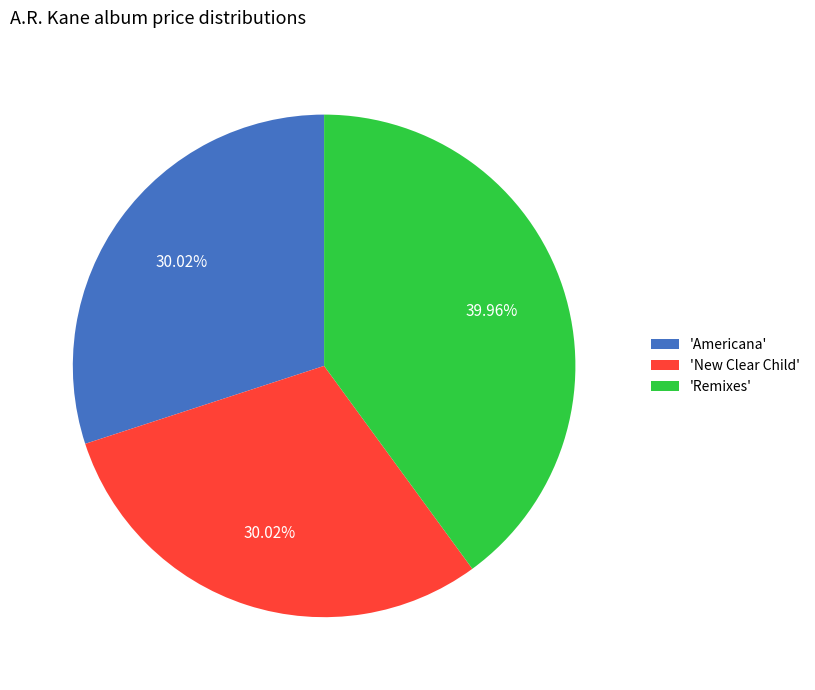

Approximately how many times larger is the value at 'Americana' compared to 'New Clear Child'?

1.0